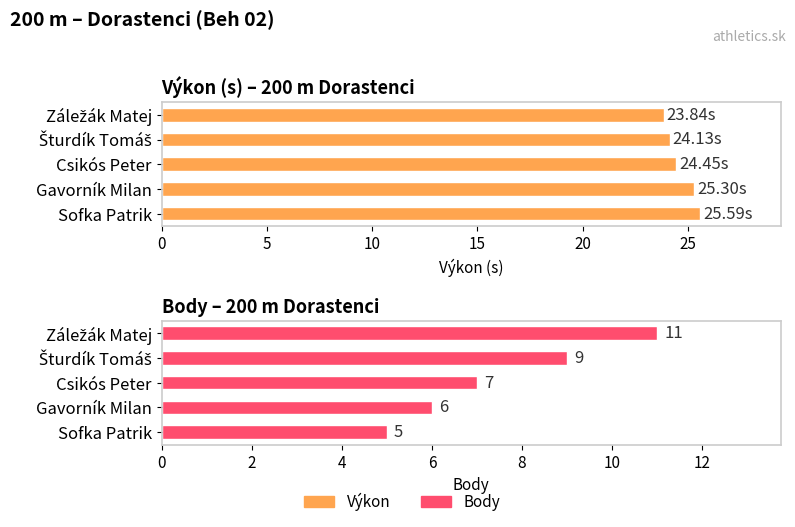

What is the difference between the highest and lowest values at Csikós Peter?

17.4